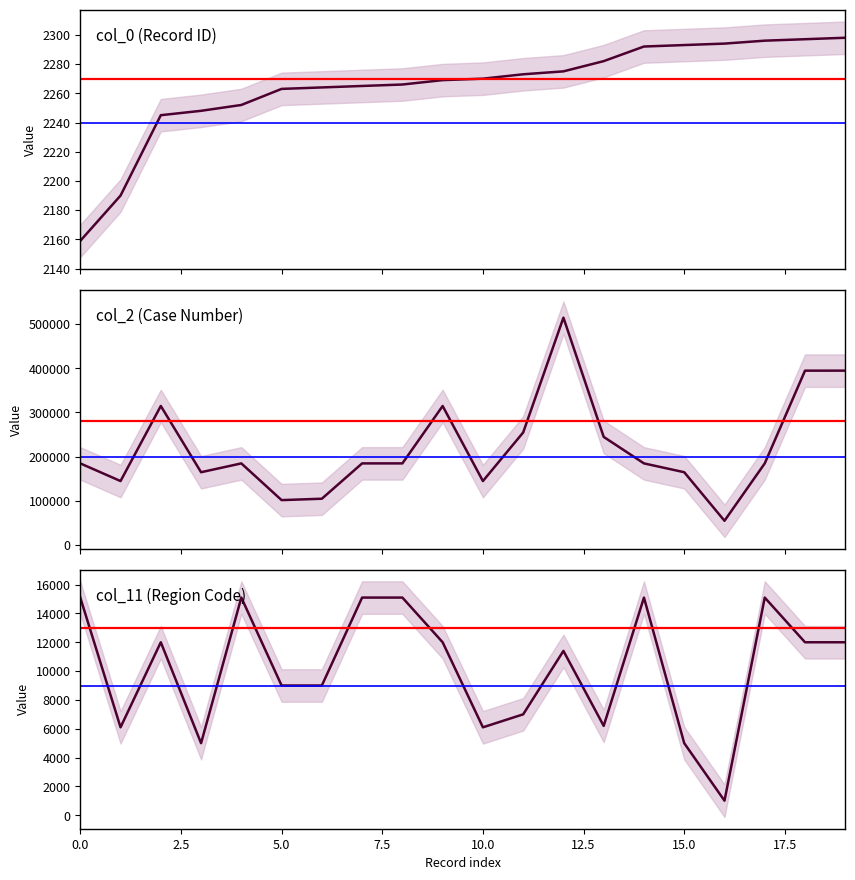

What is the difference between the maximum and minimum values in the col_11 (Region Code) series?

14090